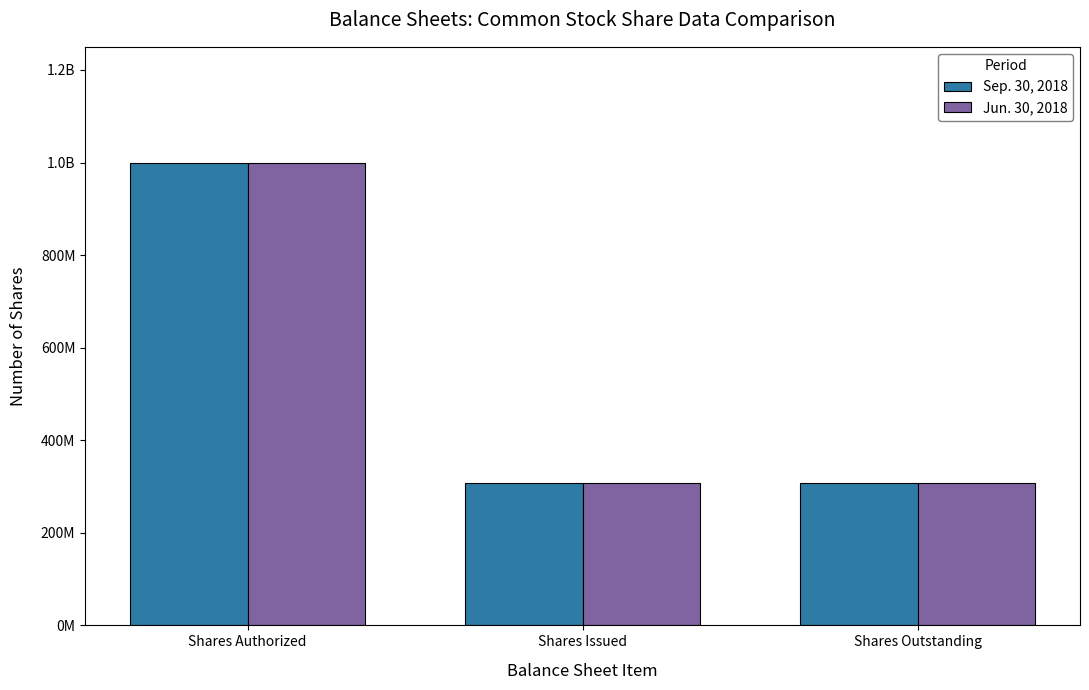

Does the chart contain any negative values?

No